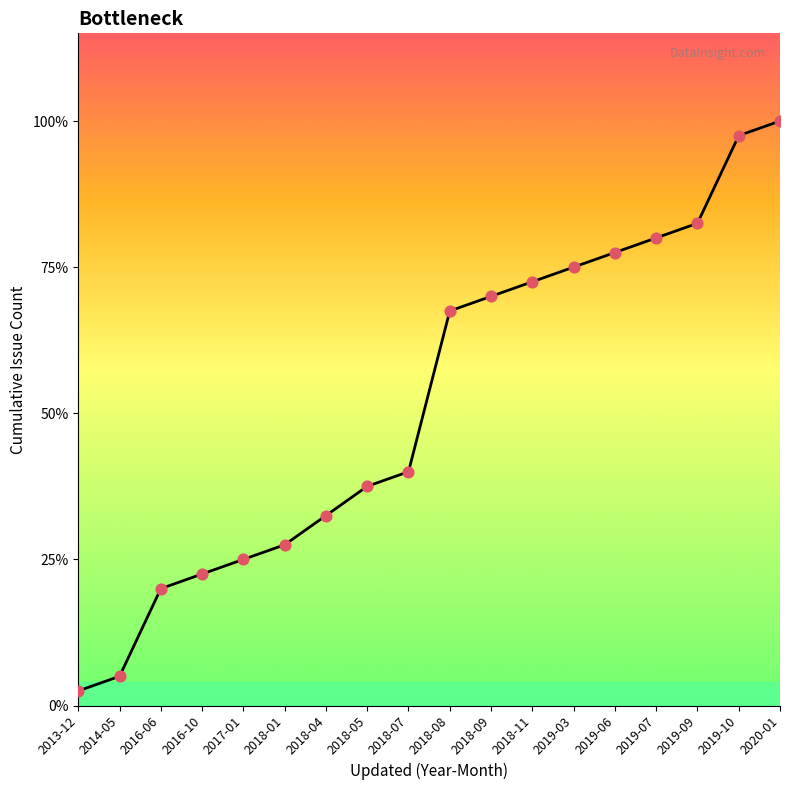

What is the change in value from 2018-08 to 2019-06?

+4